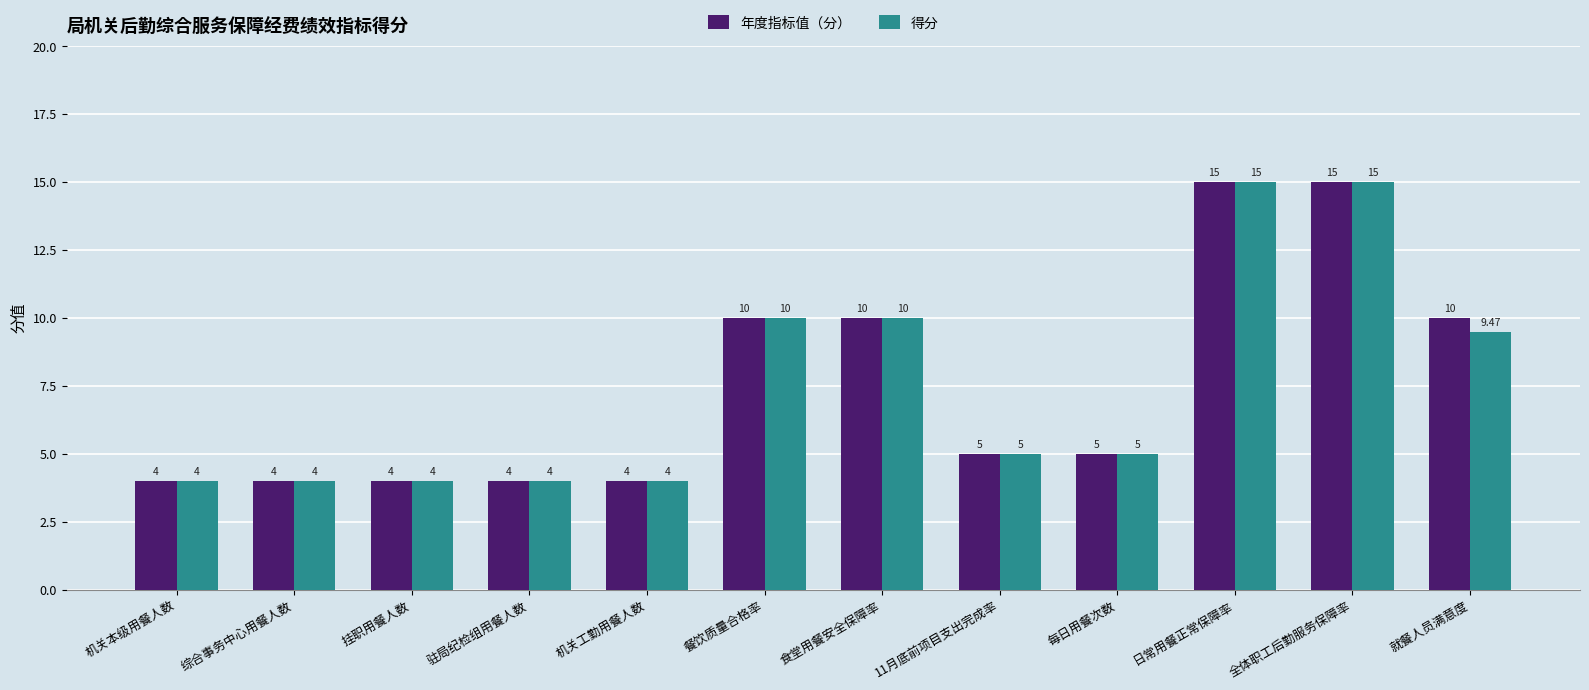

At 就餐人员满意度, list the series in order from largest to smallest.

年度指标值（分）, 得分